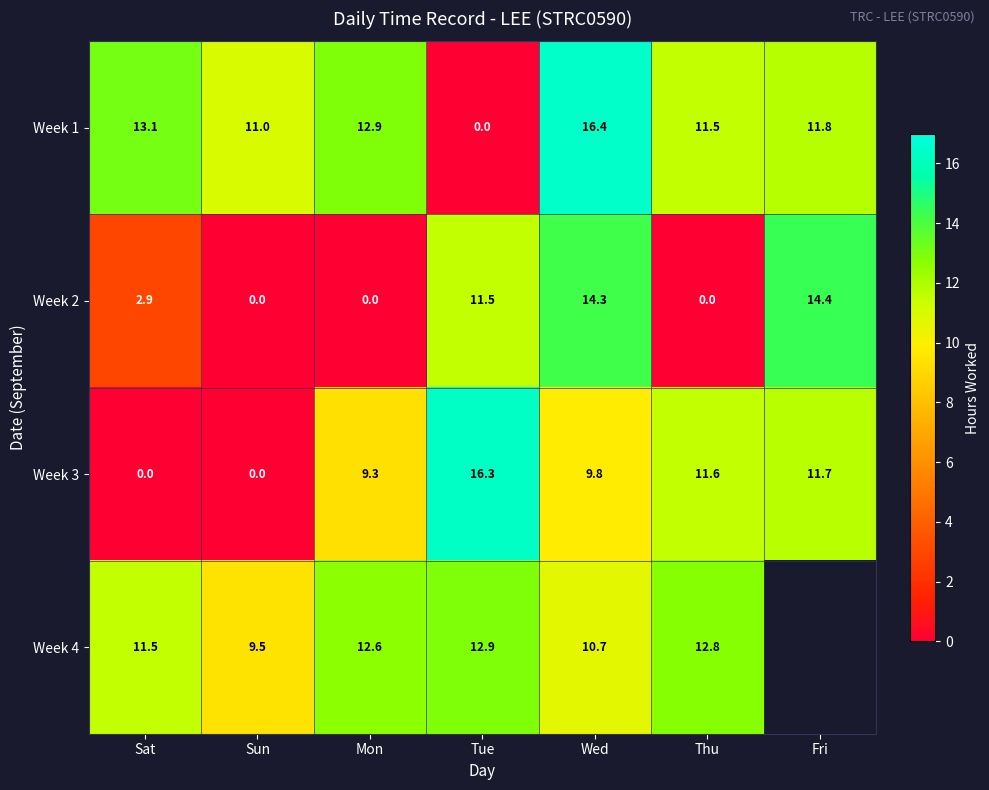

How many categories are shown in the chart?

7